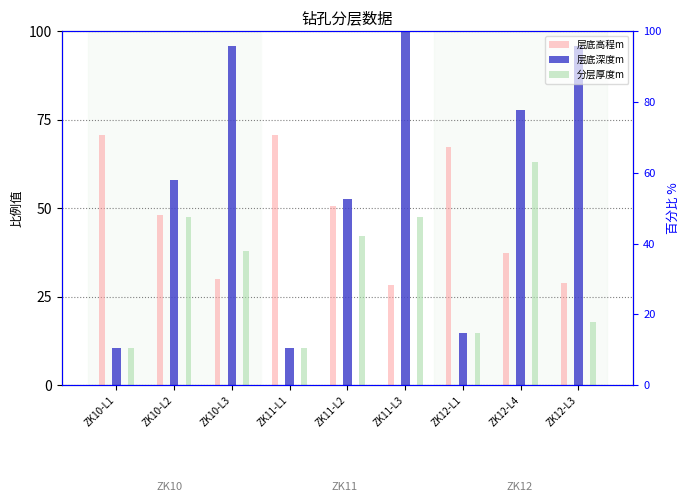

How many bars are there in each group?

3